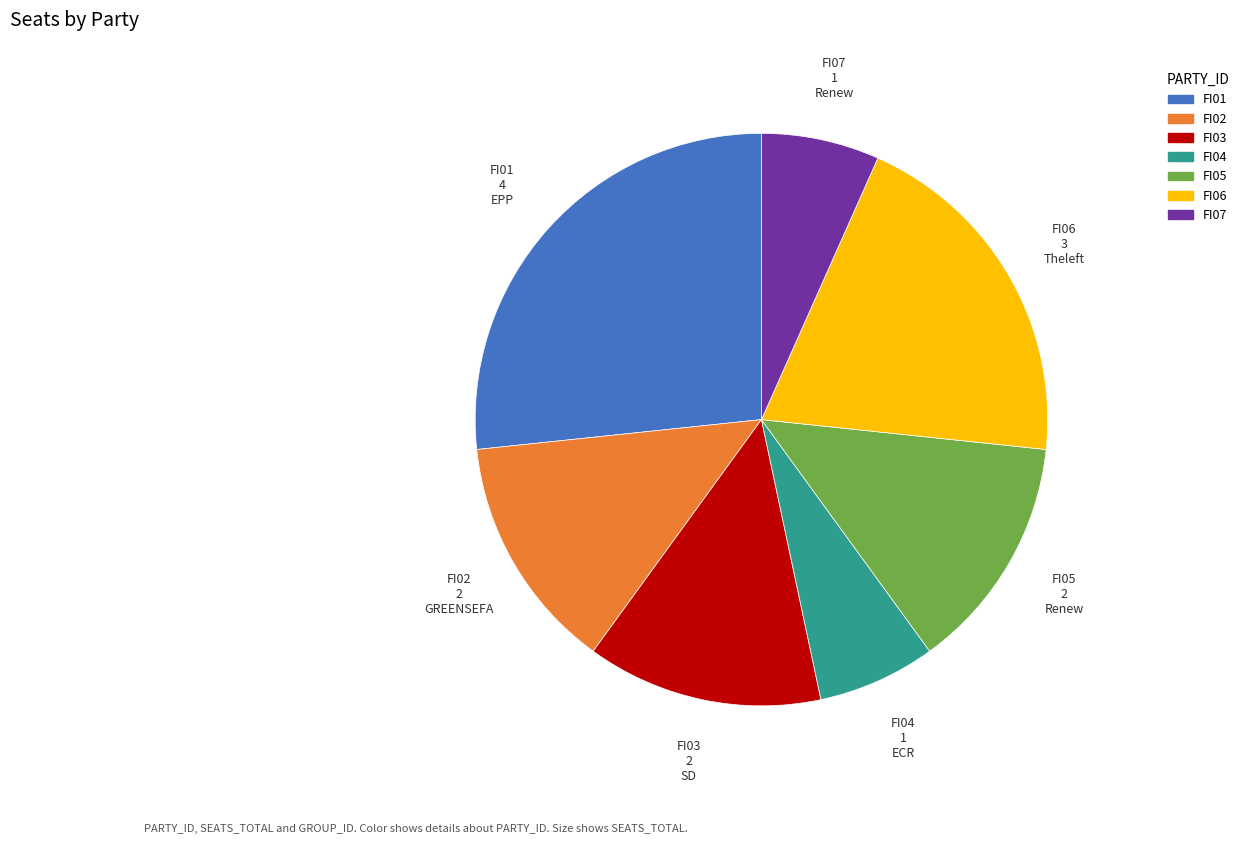

Do FI03 and FI04 together represent more than half of the pie?

No